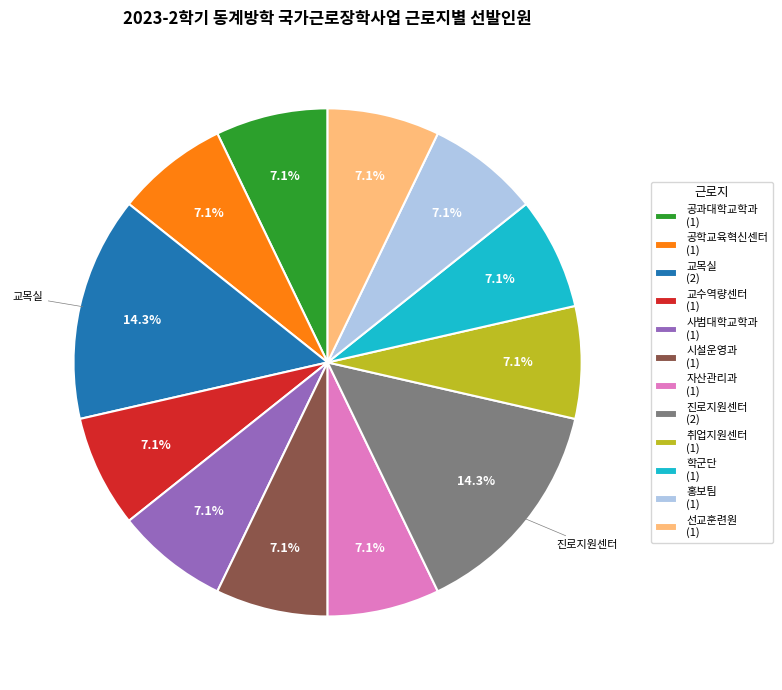

What is the ratio of the value at 공과대학교학과 to the value at 교수역량센터?

1.0